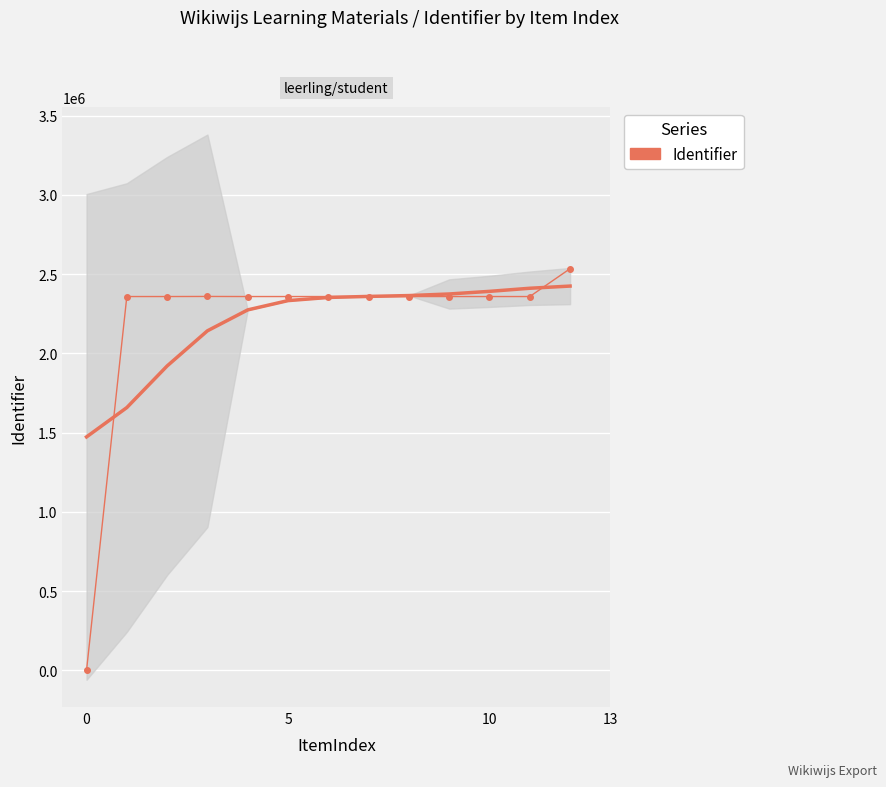

At which label is the value closest to 1267013?

5